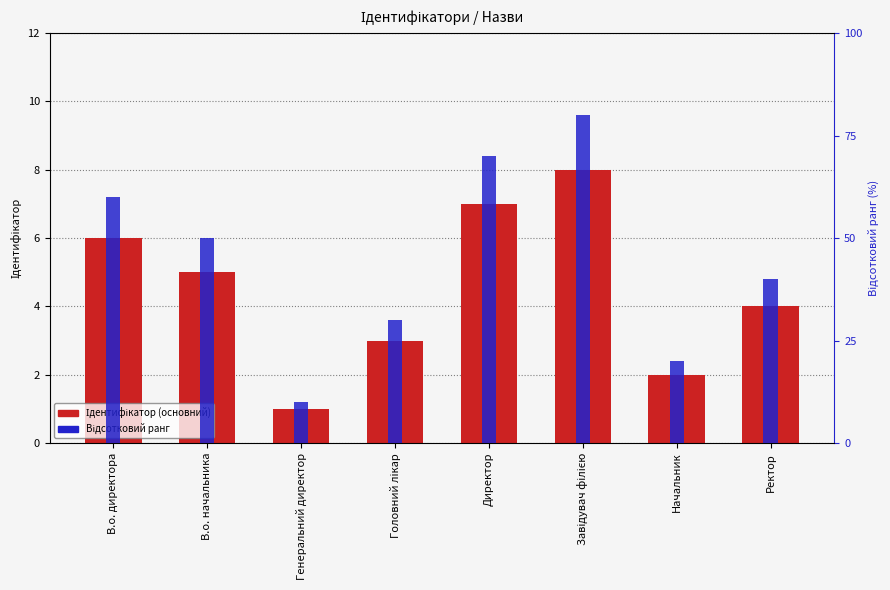

Reading right to left, what are all the values shown in this chart?

Ідентифікатор (основний): 4	2	8	7	3	1	5	6
Відсотковий ранг: 40	20	80	70	30	10	50	60